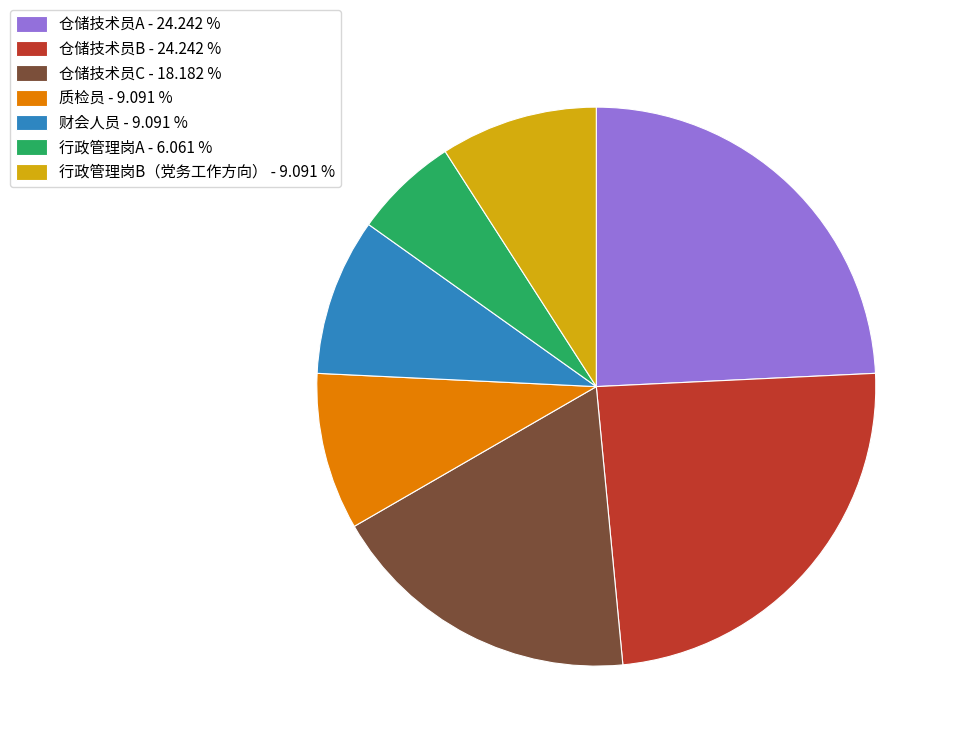

How many slices are in this pie chart?

7